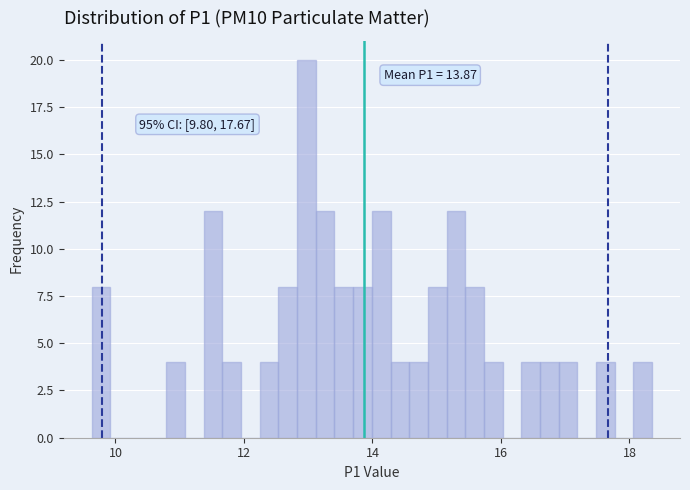

Read against the x-axis, roughly where is the centre of the tallest bar?

13.0